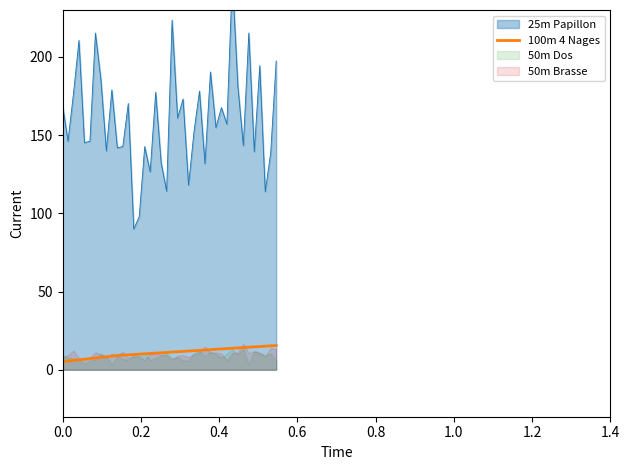

What is the minimum value for 100m 4 Nages?

5.2